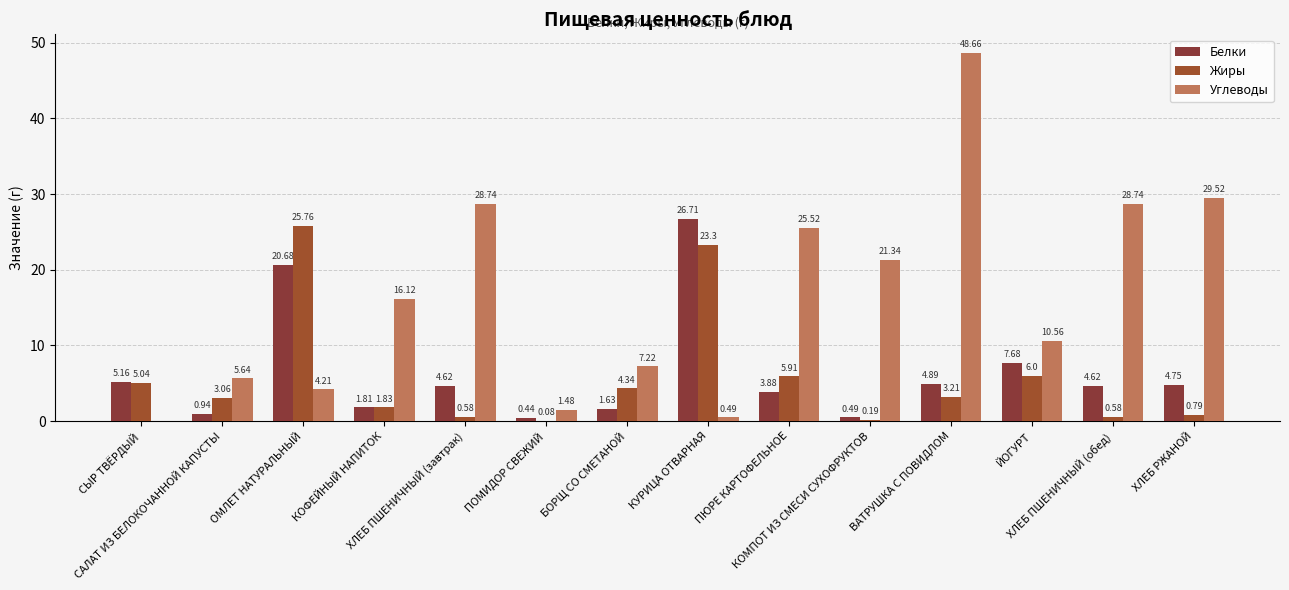

What is the greatest value displayed?

48.7